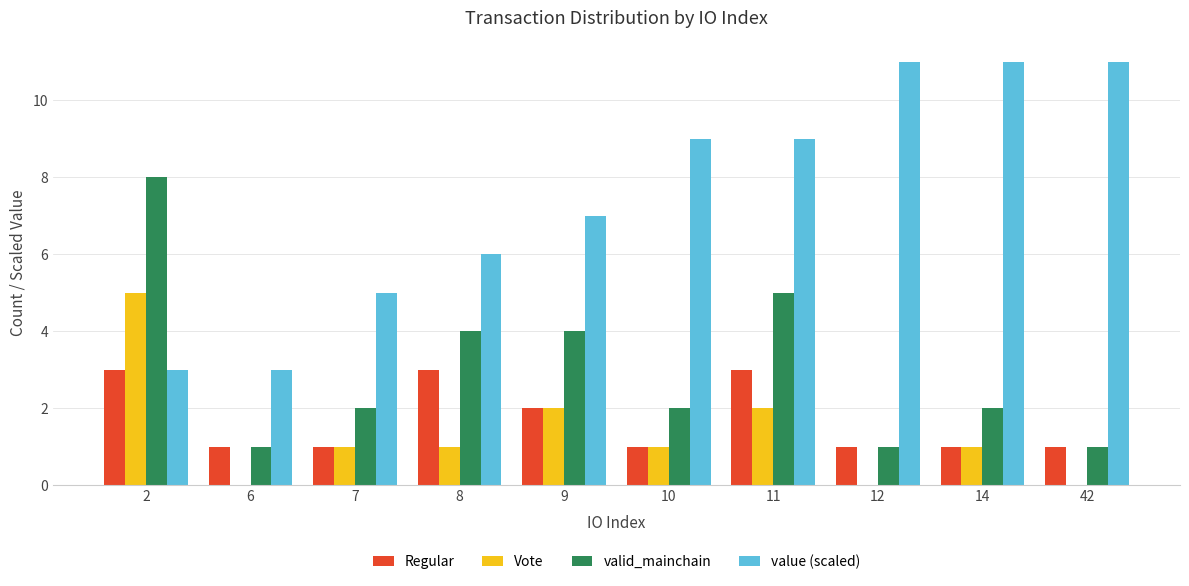

Is it true that Vote equals 0 at 42?

True